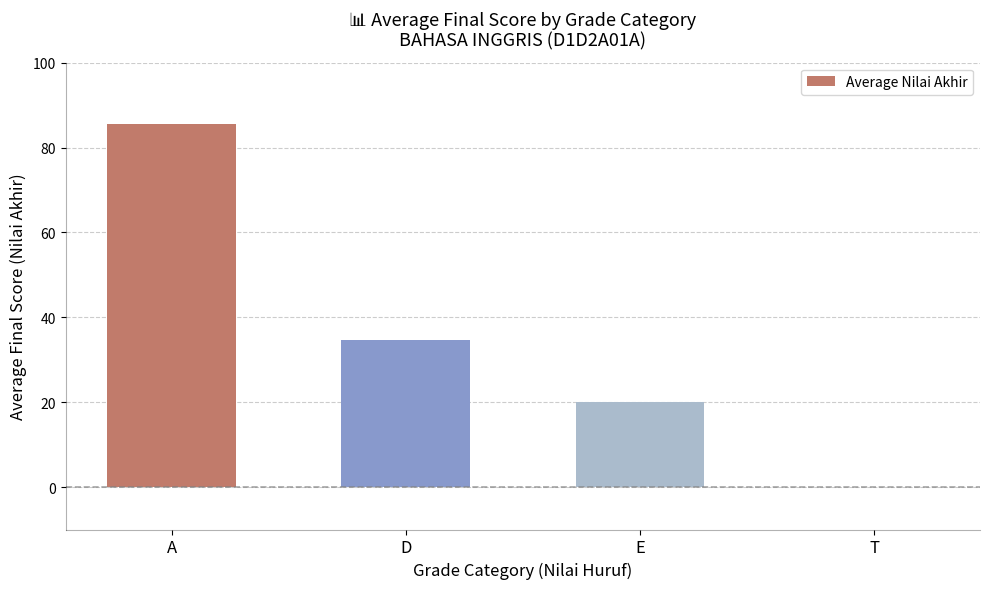

How many data points does each series have?

4